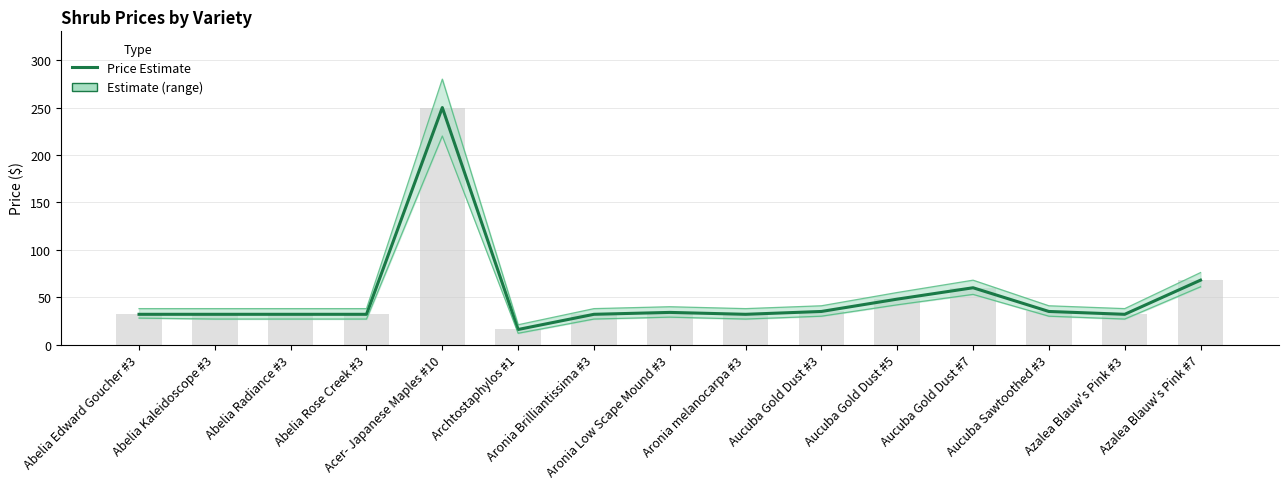

What is the difference between the second highest and minimum values?

52